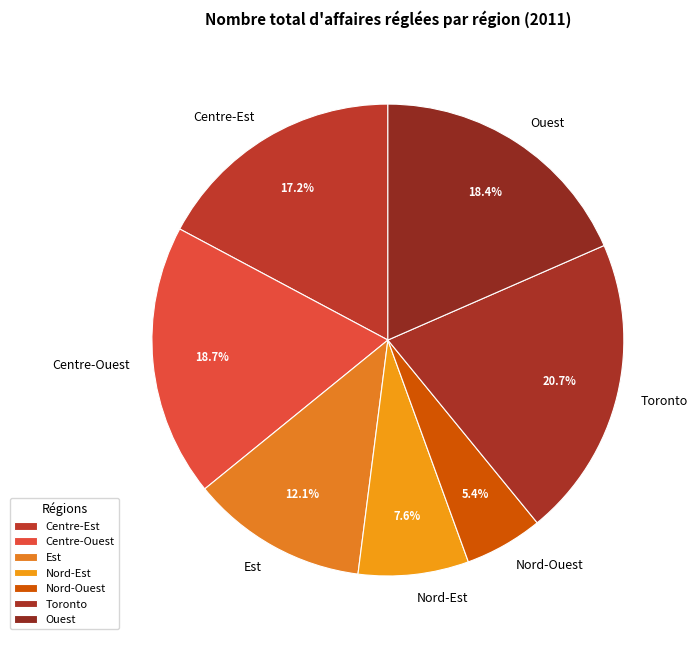

To the nearest percent, what is the average slice percentage?

14%